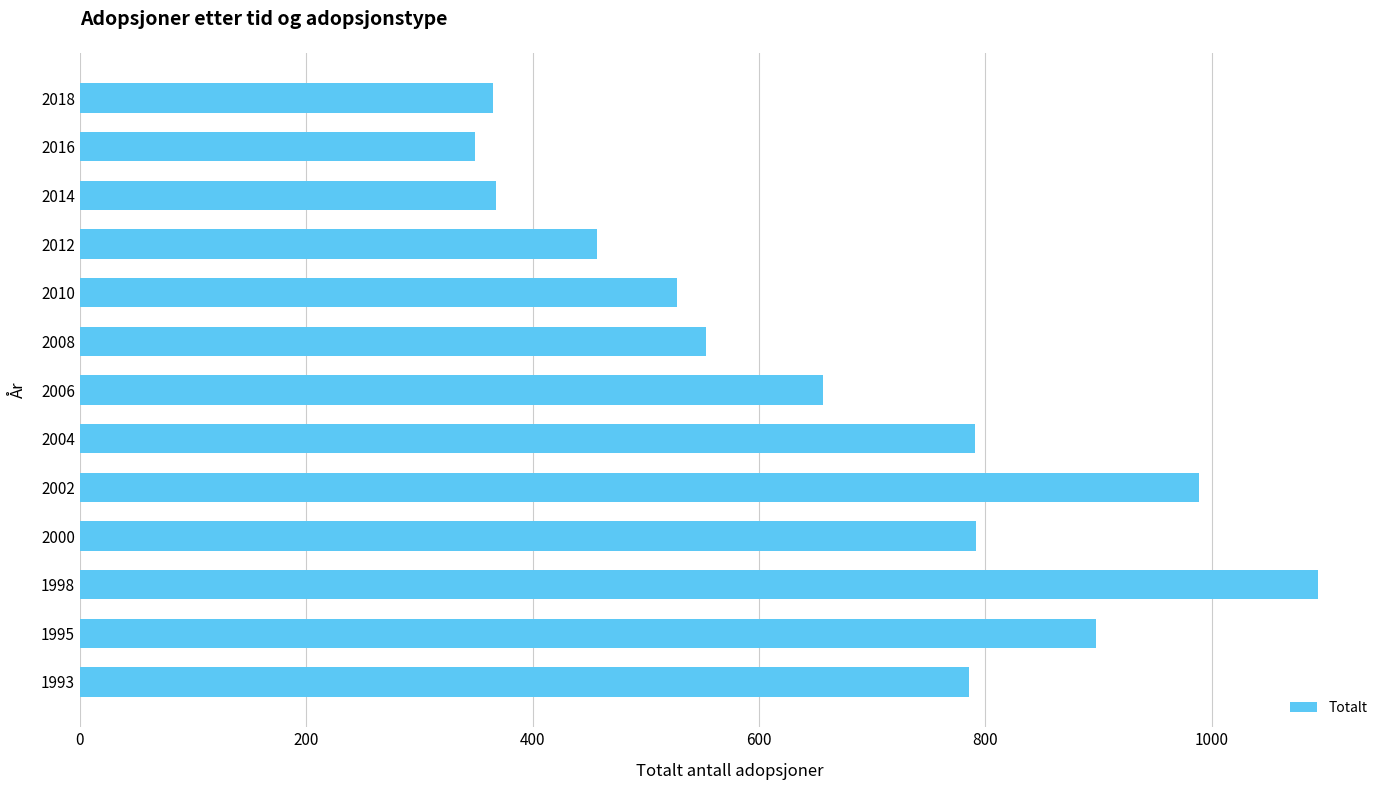

The value at 2018 is 494. True or false?

False